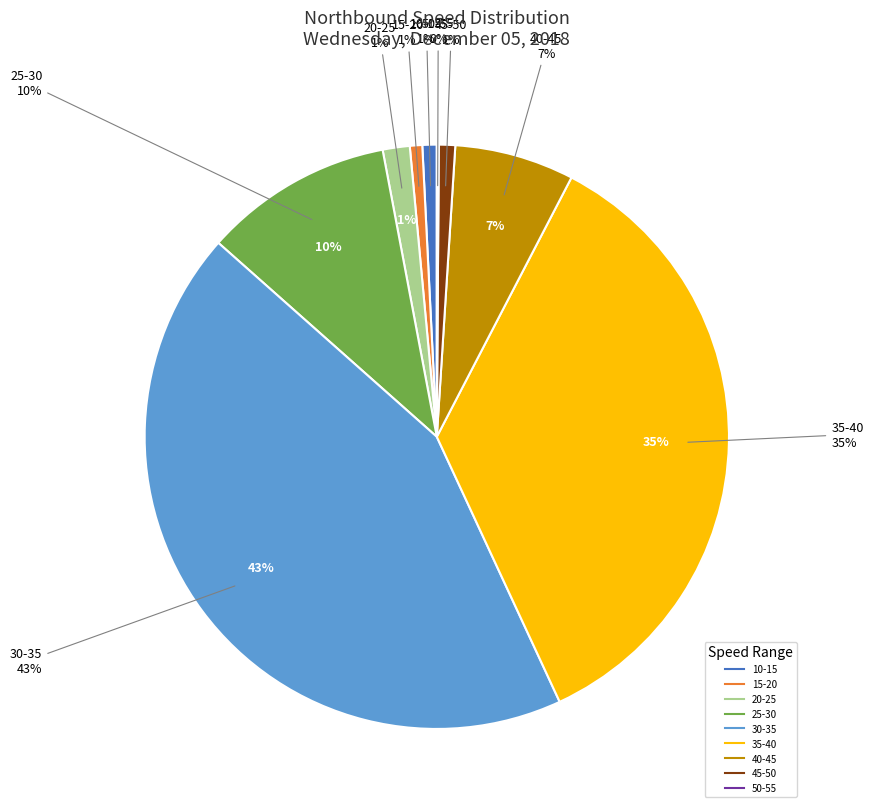

Do 0-10 and 10-15 together represent more than half of the pie?

No